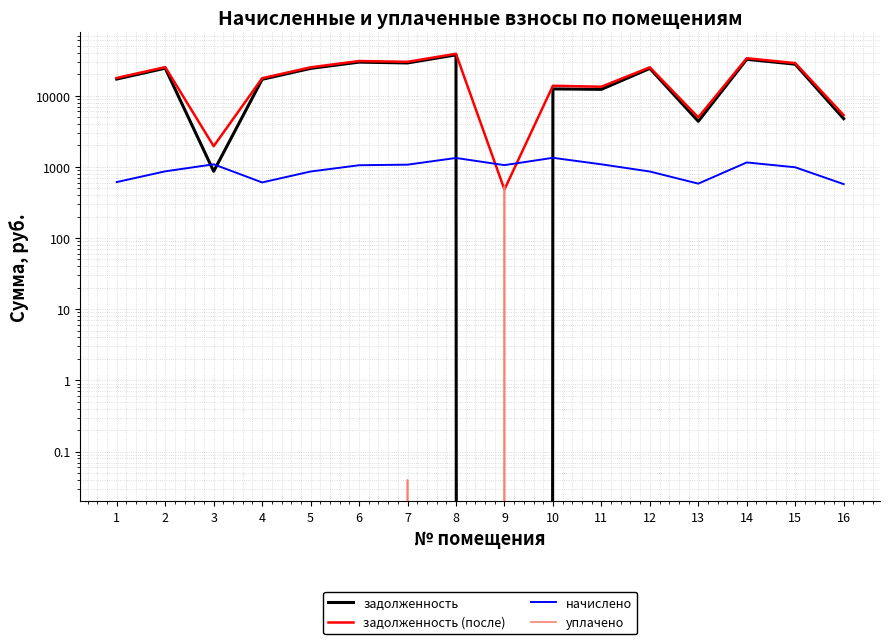

True or false: задолженность (после) has more than 2 points higher than both neighbors.

True